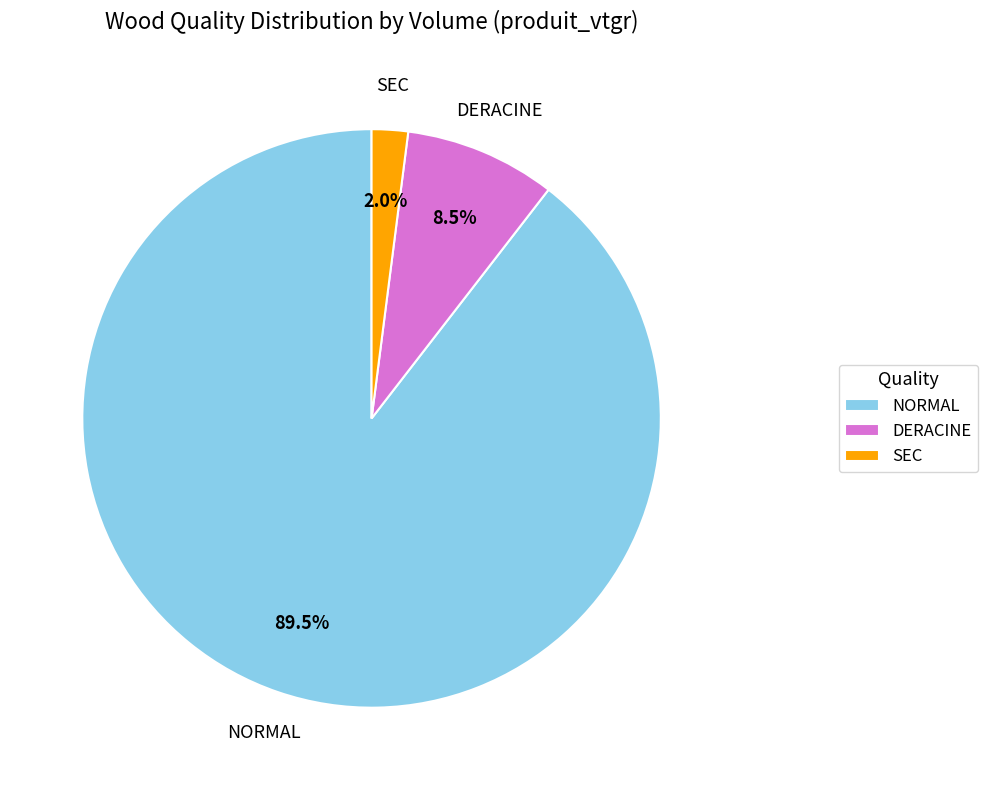

What percentage is NOT represented by SEC?

98.0%